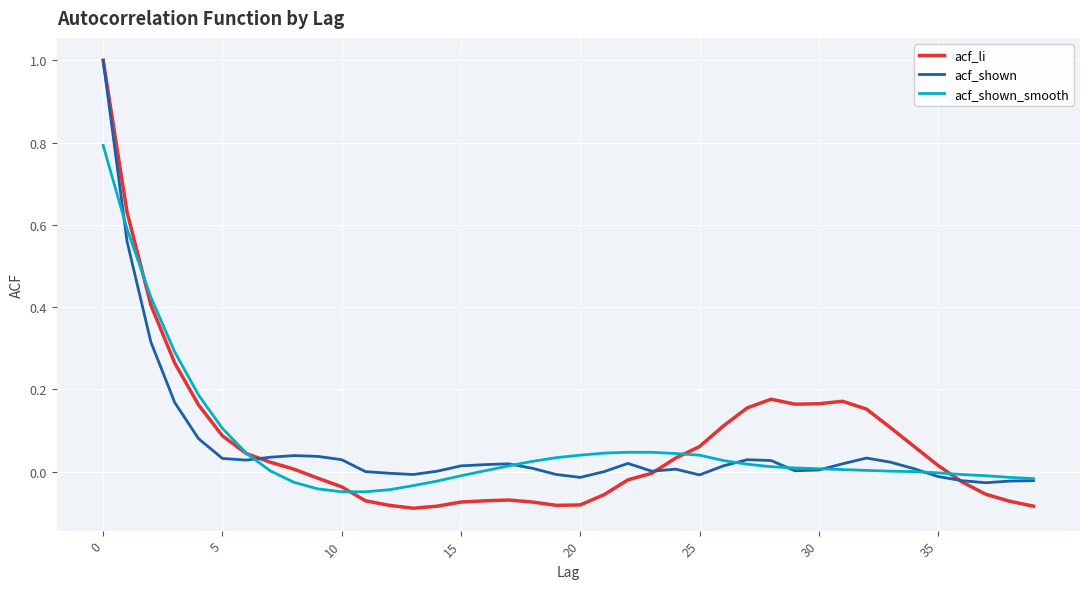

Which series has the largest range (max minus min)?

acf_li